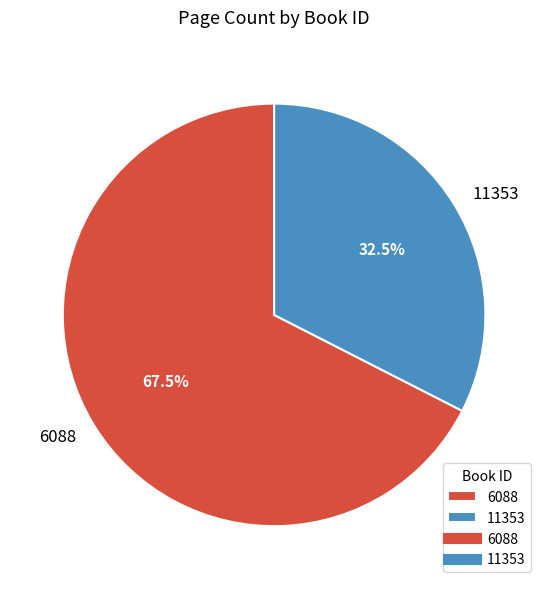

What is the largest slice in the pie chart?

6088